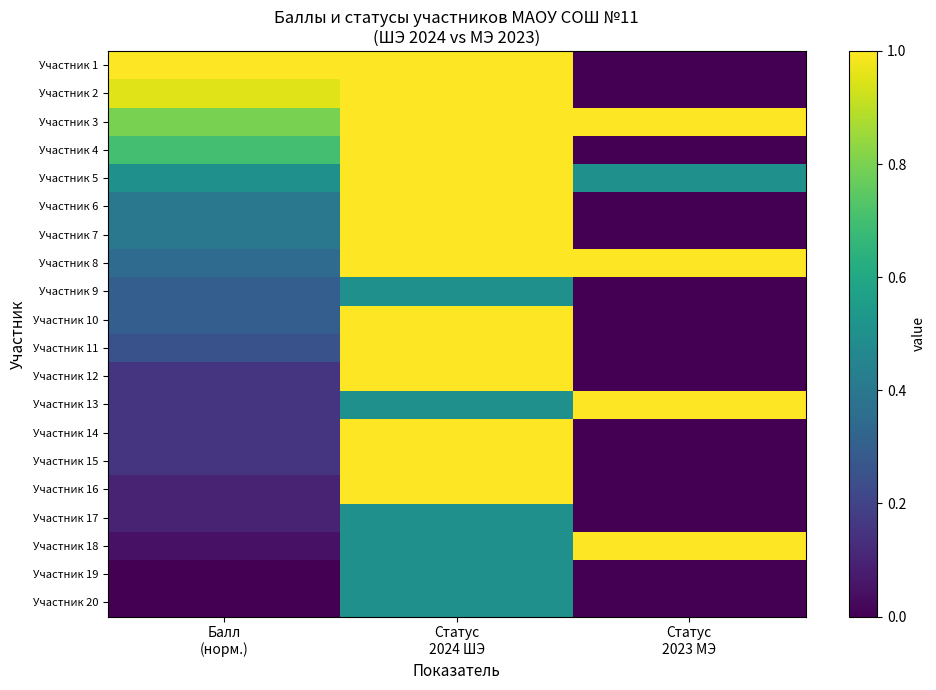

Which series has the largest range (max minus min)?

Участник 1